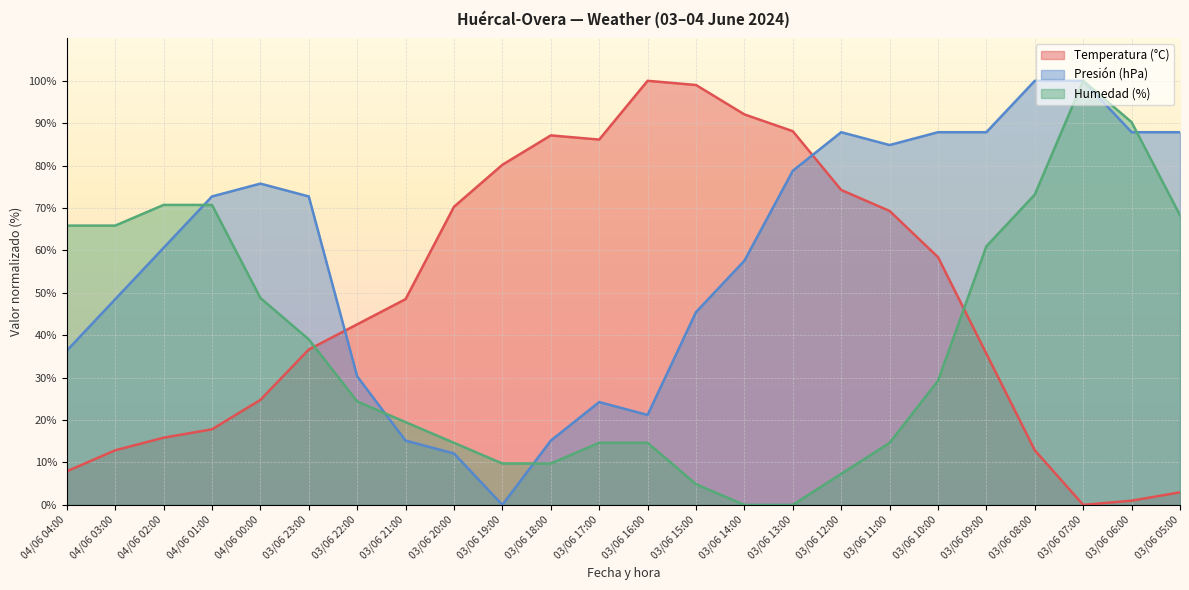

What is the value of the Temperatura (°C) point at the 12th from the left?

86.1